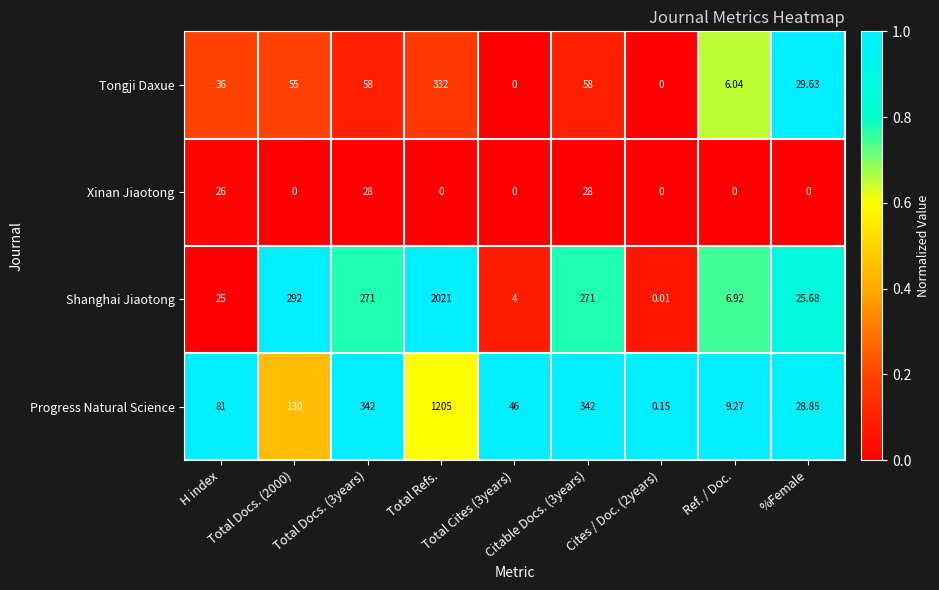

List the series in order of their overall mean, highest first.

Shanghai Jiaotong, Progress Natural Science, Tongji Daxue, Xinan Jiaotong